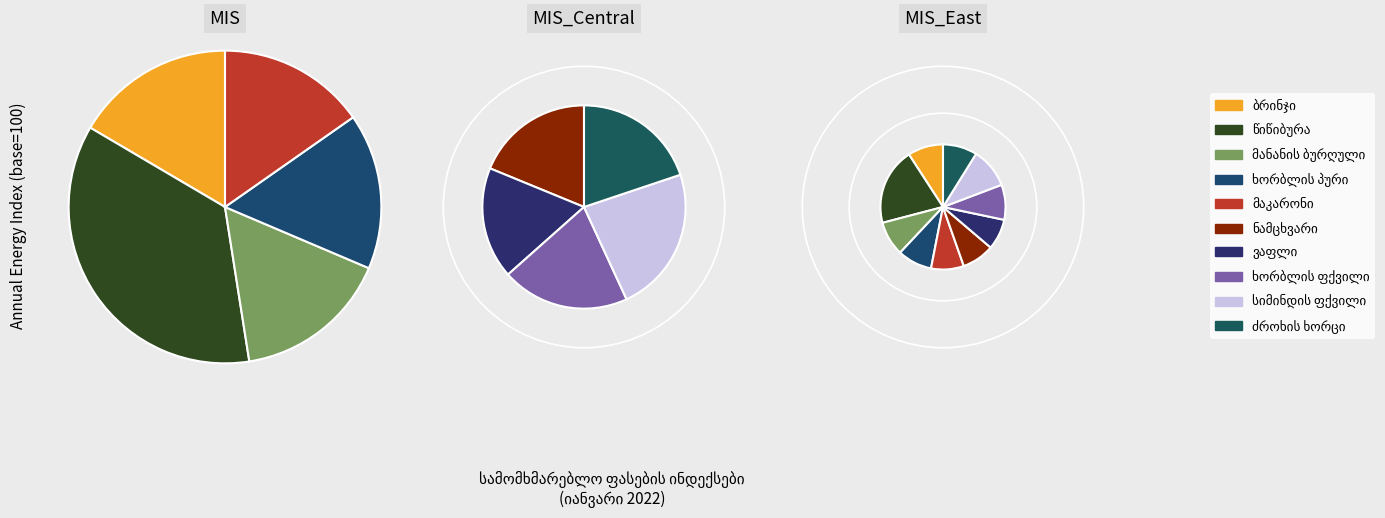

To the nearest percent, what portion does მაკარონი represent?

8%